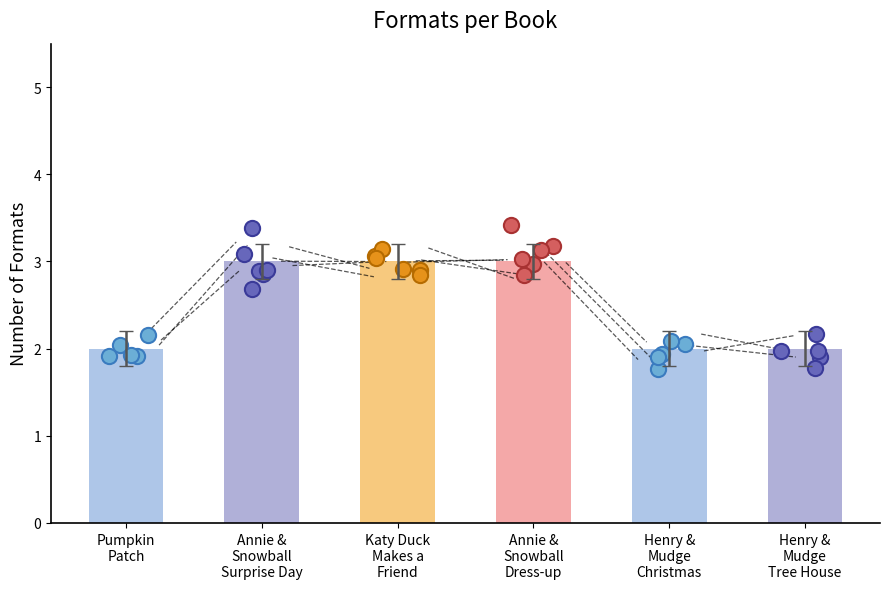

Which has a higher value, Henry &
Mudge
Tree House or Annie &
Snowball
Dress-up?

Annie &
Snowball
Dress-up